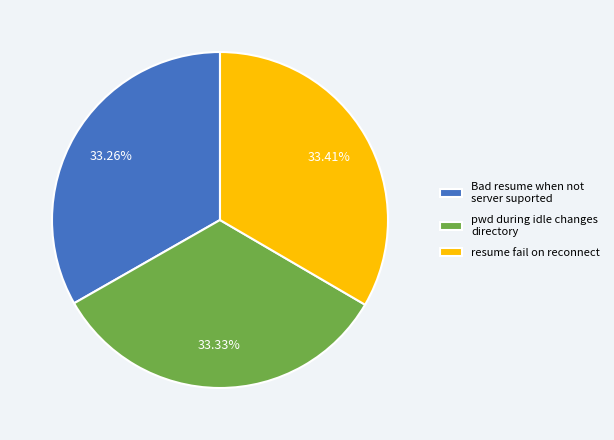

True or false: pwd during idle changes directory accounts for 33% of the total.

True